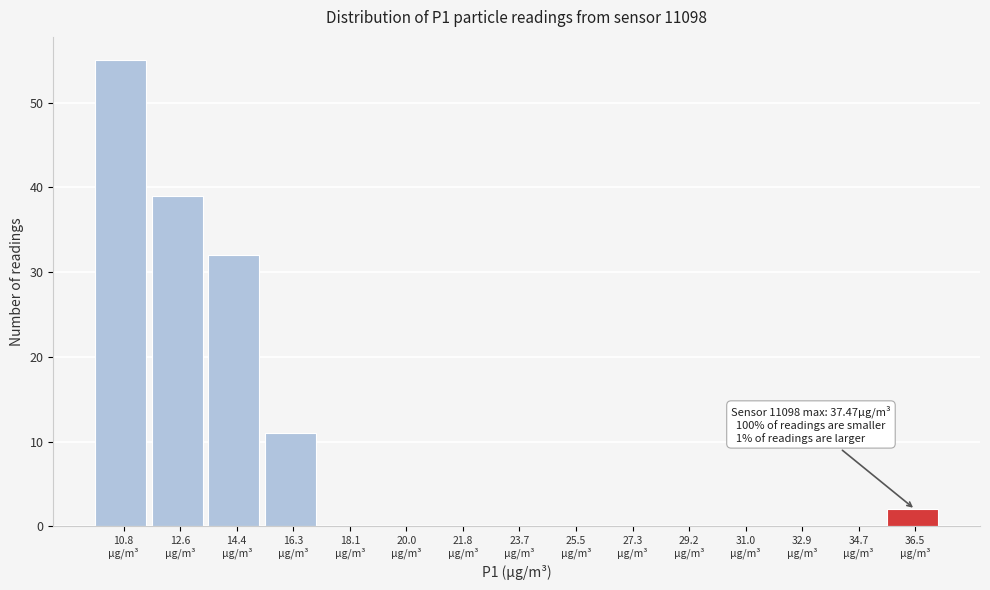

Over which range of the x-axis is the bar tallest?

9.8 to 11.6